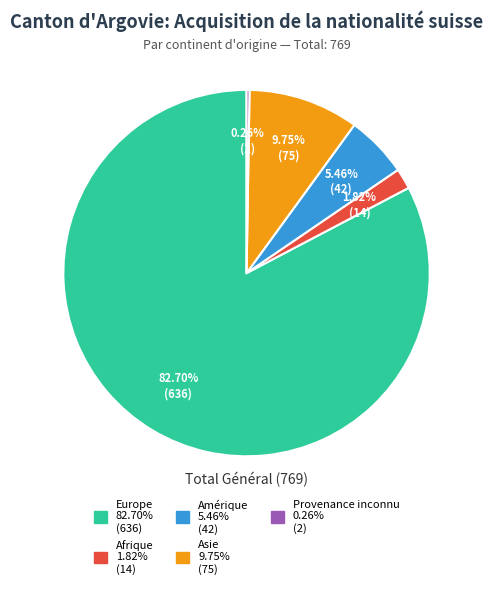

Is there a majority slice in this chart?

Yes